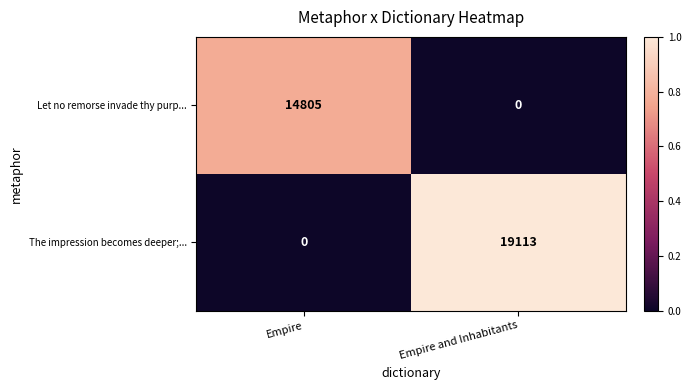

Reading left to right, transcribe all the data shown in this chart.

Let no remorse invade thy purp...: Empire=14805	Empire and Inhabitants=0
The impression becomes deeper;...: Empire=0	Empire and Inhabitants=19113